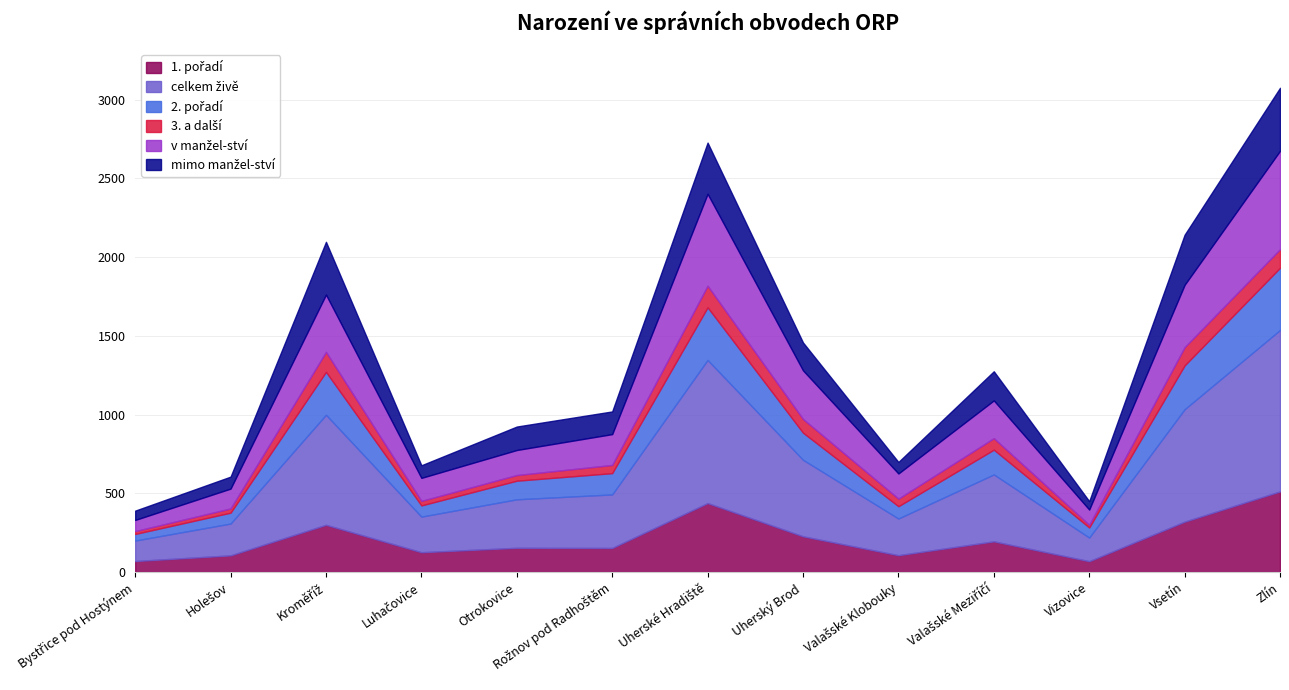

Does the chart have visible grid lines?

Yes